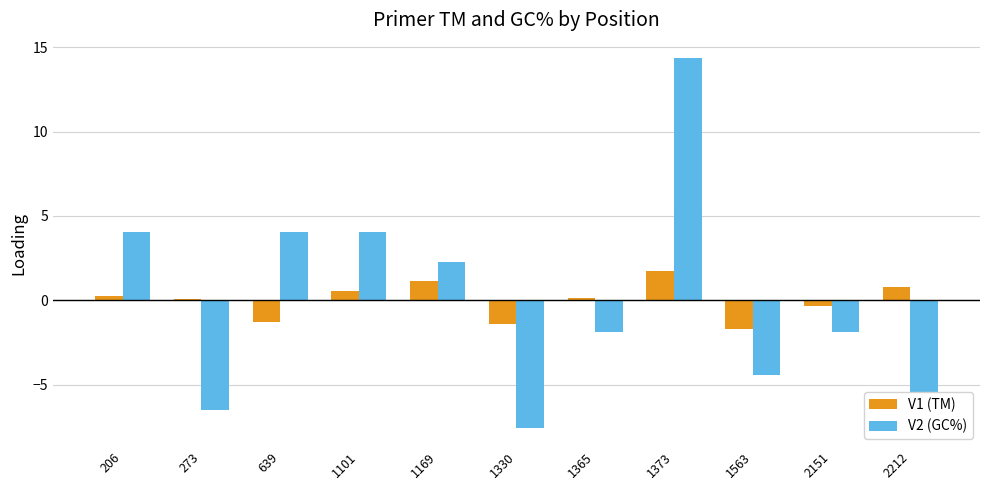

How many bars are there in total?

22